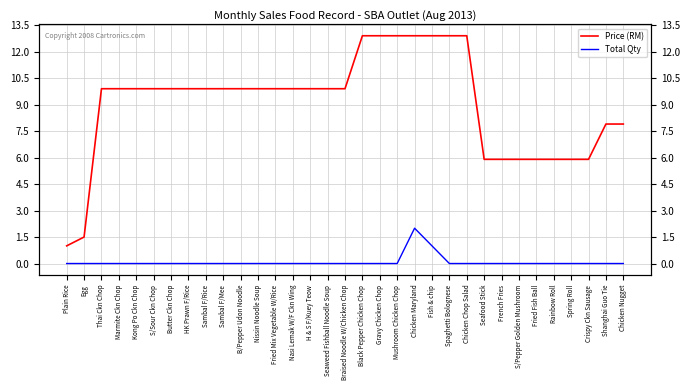

What are all the series names shown in the legend?

Price (RM), Total Qty